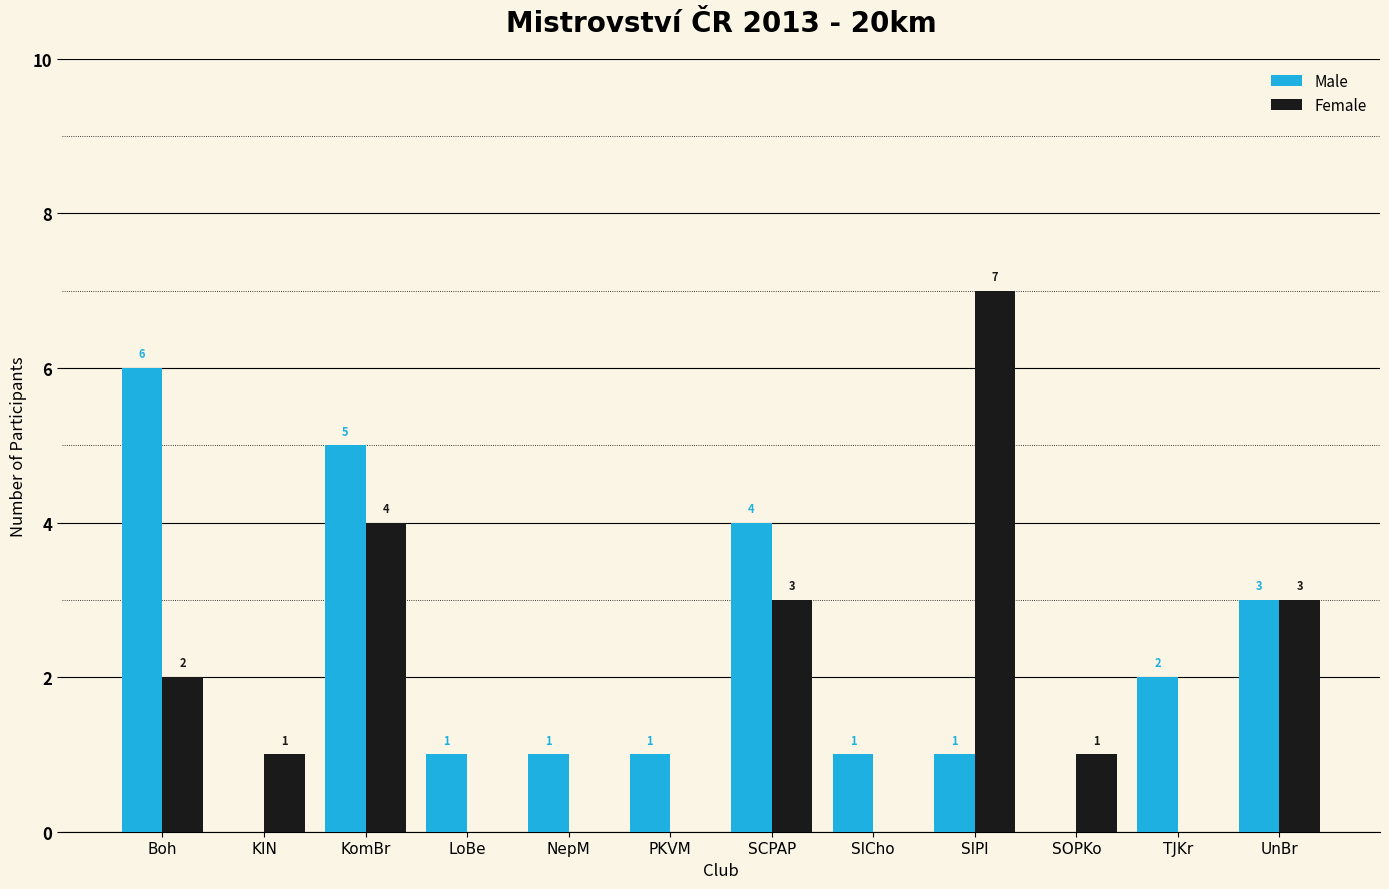

Are the bars horizontal?

No